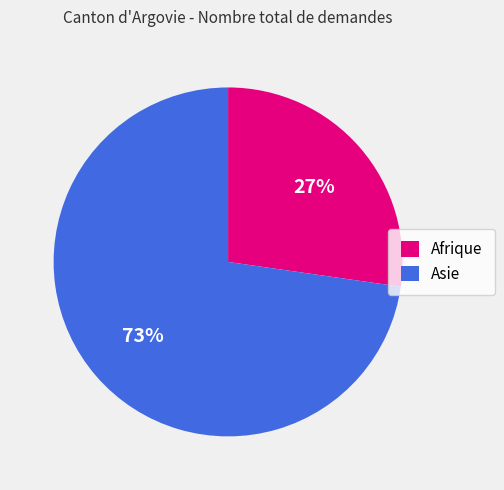

Rank the categories by value from lowest to highest.

Afrique, Asie